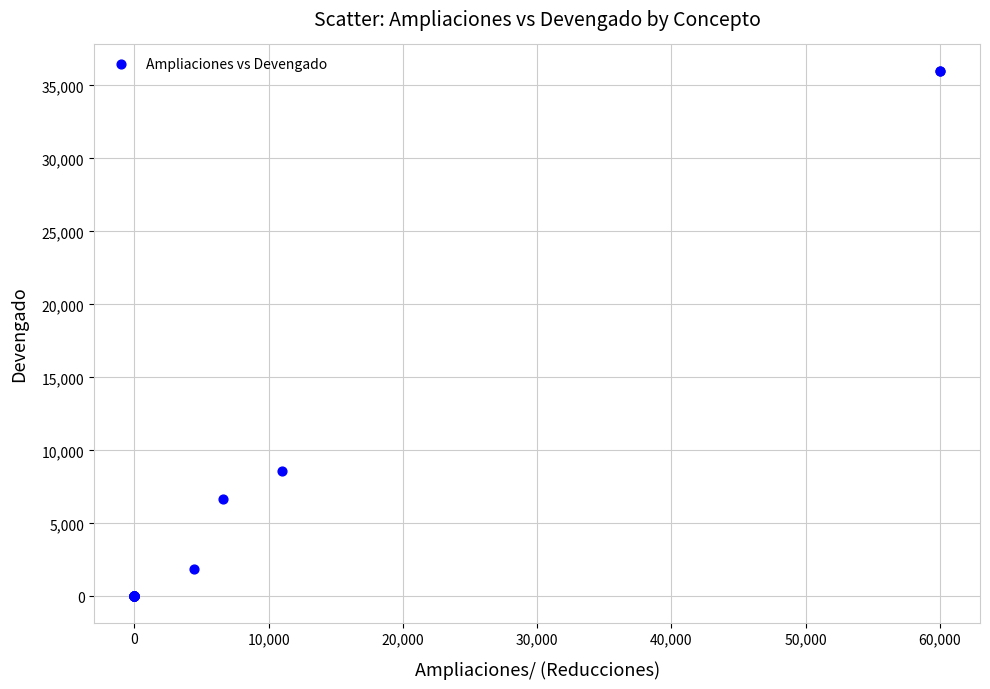

What Y value in the scatter plot is closest to 18000?

8579.0